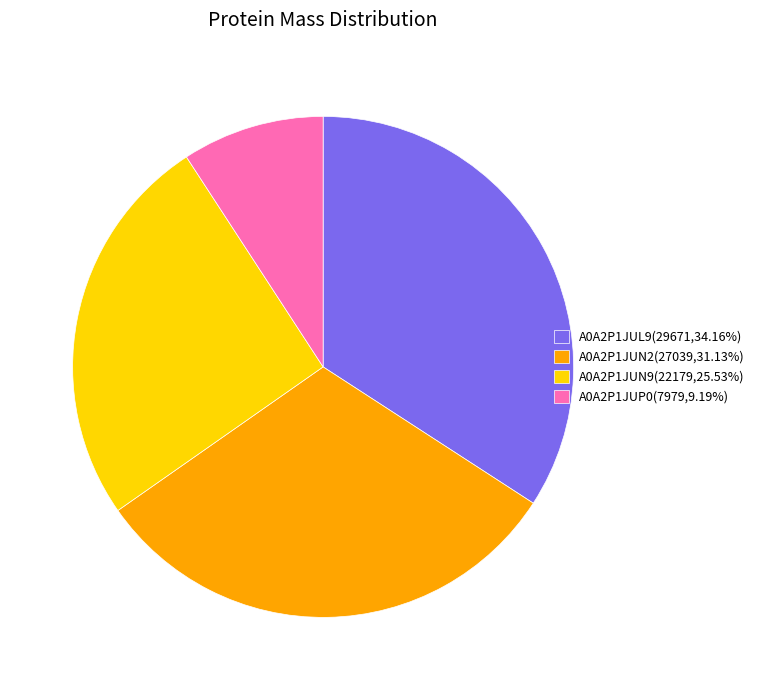

Do A0A2P1JUN9(22179,25.53%) and A0A2P1JUL9(29671,34.16%) together represent more than half of the pie?

Yes